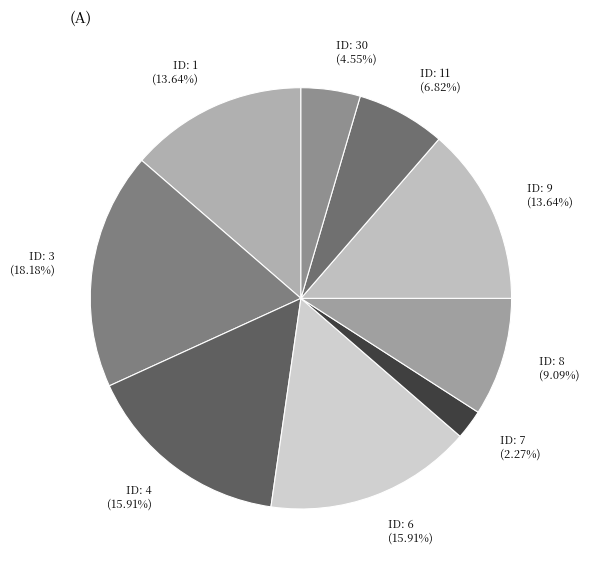

What is the largest slice in the pie chart?

ID: 3 (18.18%)